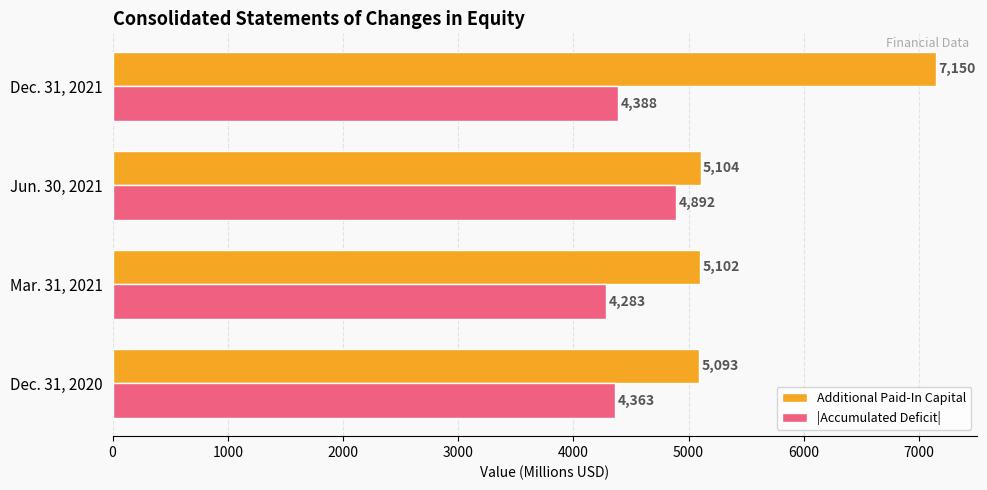

List the series in order of their overall mean, highest first.

Additional Paid-In Capital, |Accumulated Deficit|